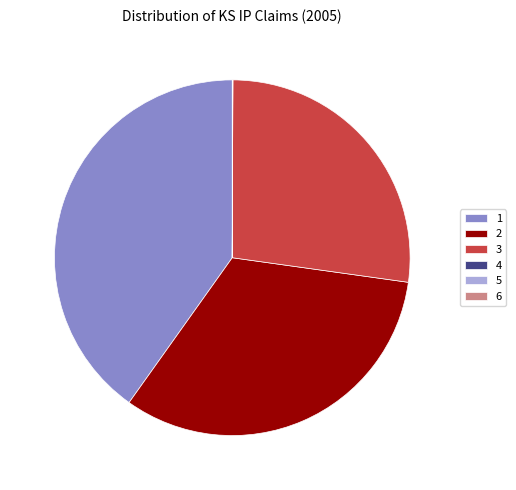

True or false: 3 accounts for 13% of the total.

False